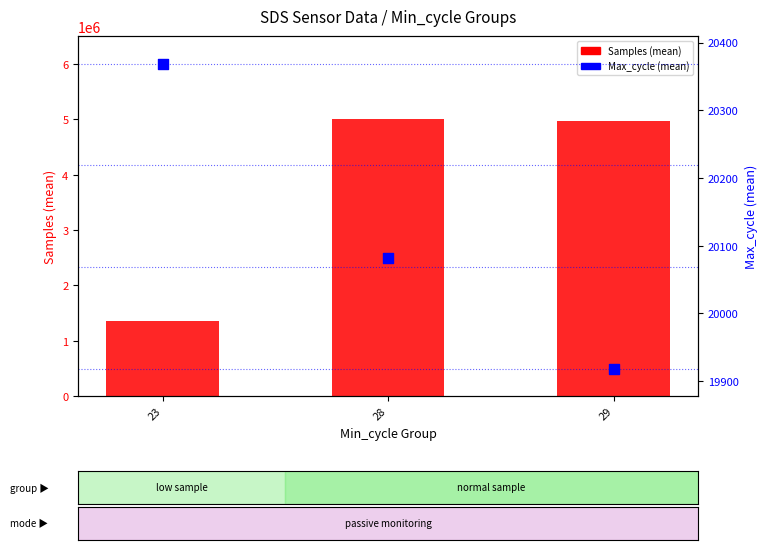

At how many categories does at least one series exceed 4073365?

2